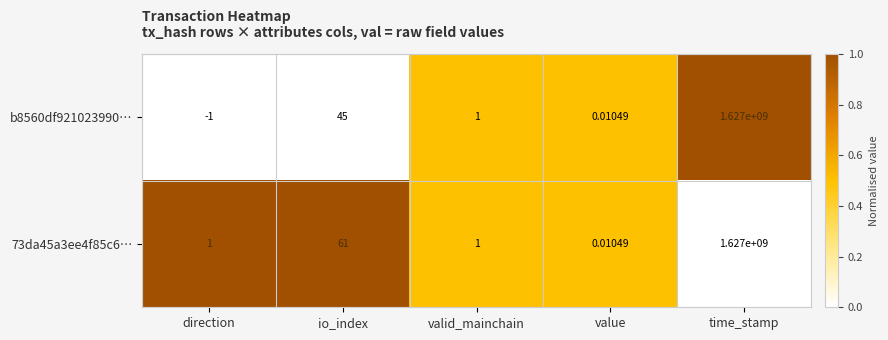

At which category is the sum across all series the highest?

time_stamp